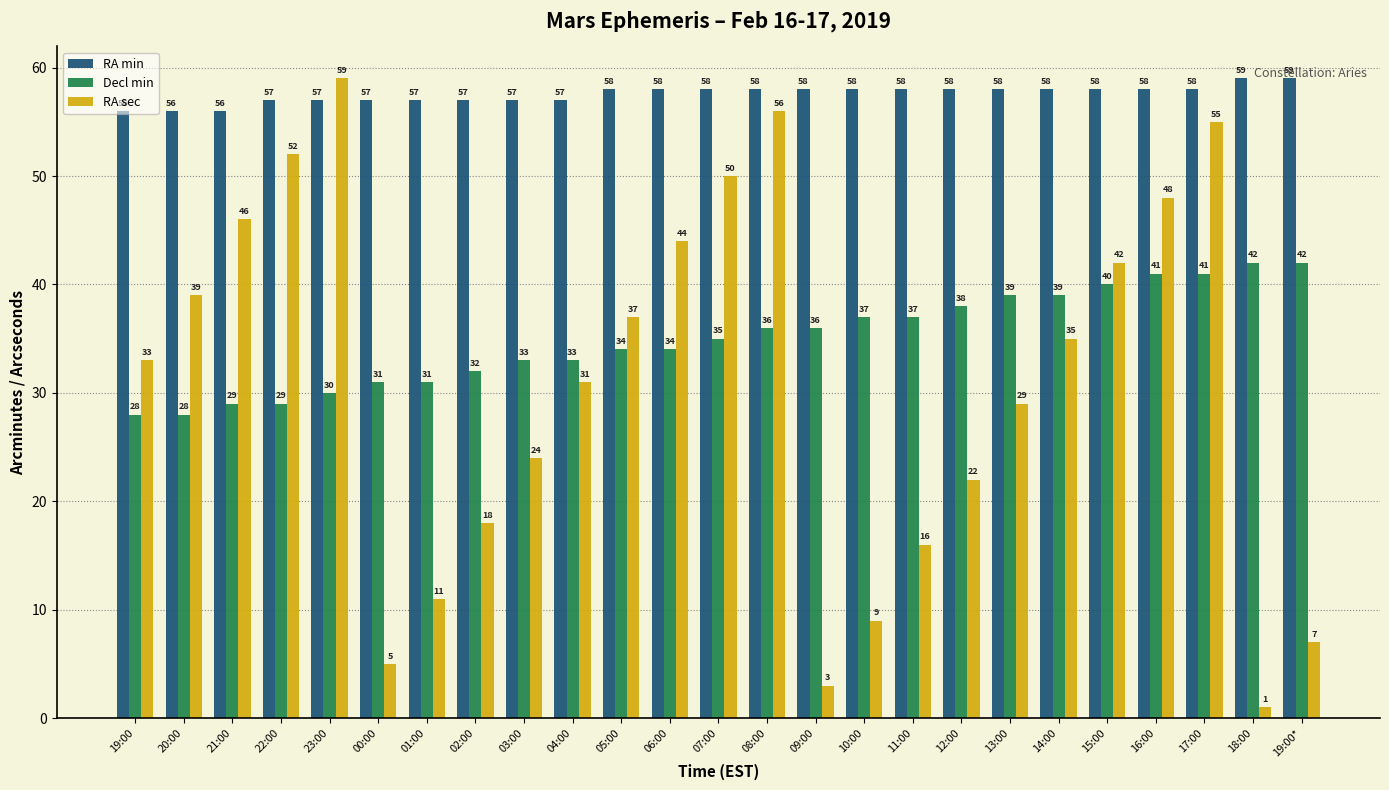

Are the bars horizontal?

No